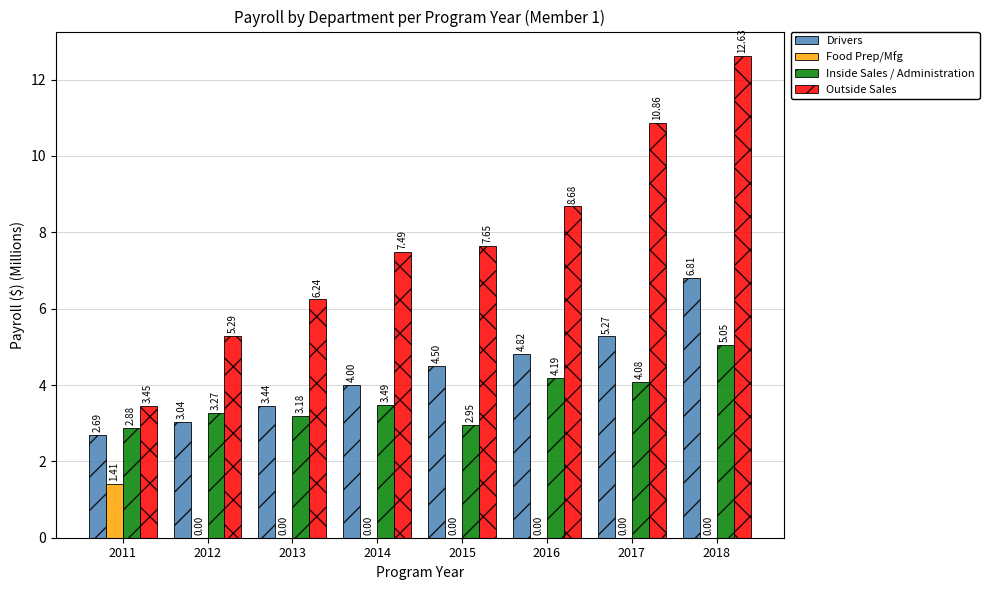

How many values in the Drivers series exceed 4?

4